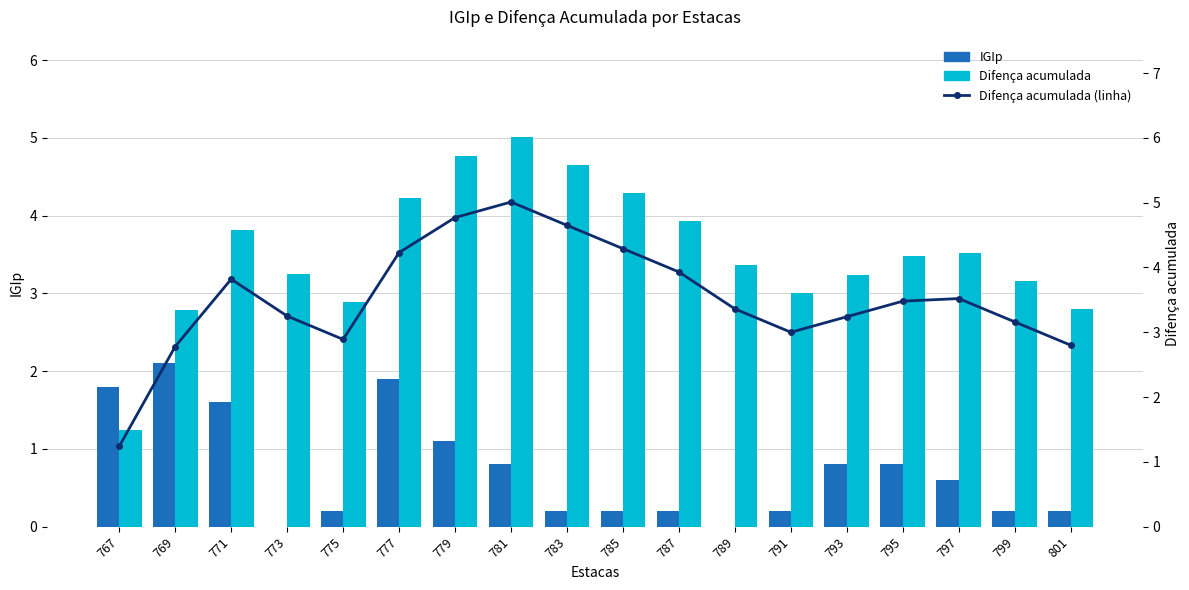

True or false: Difença acumulada has a value of 6.1 at 783.

False